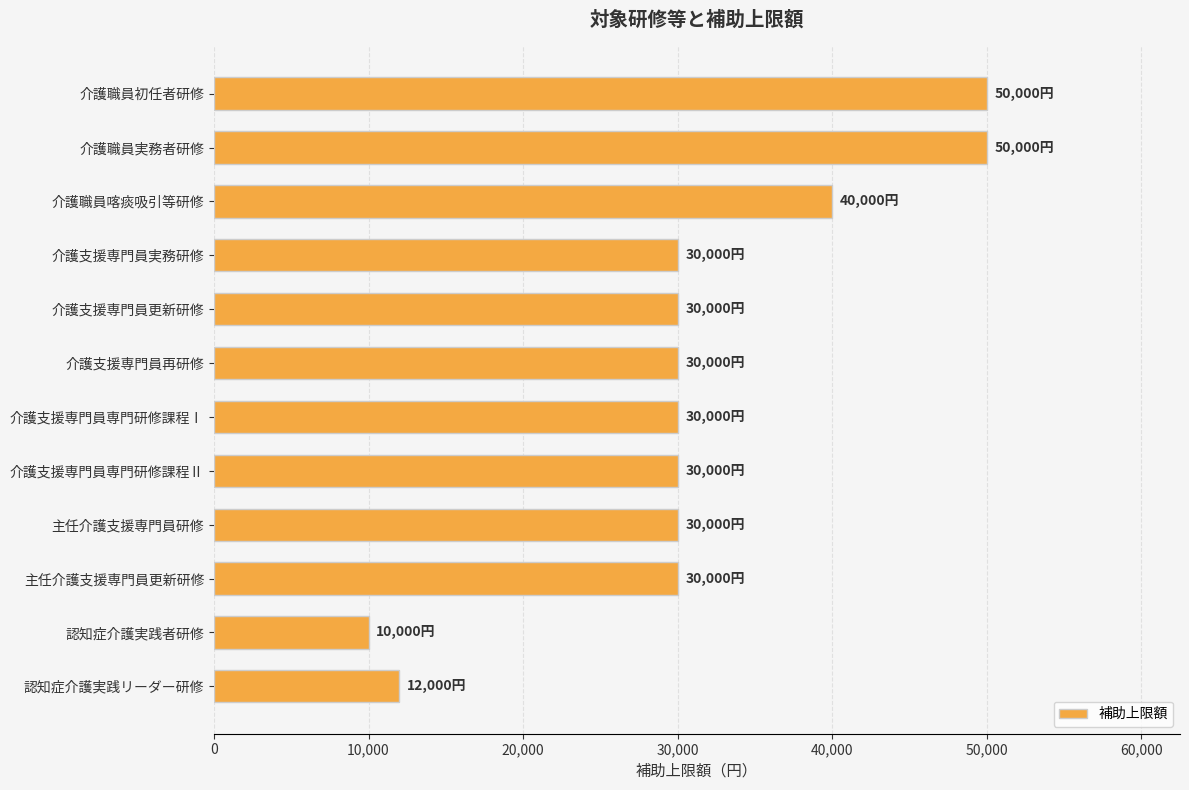

How many series are shown in this chart?

1